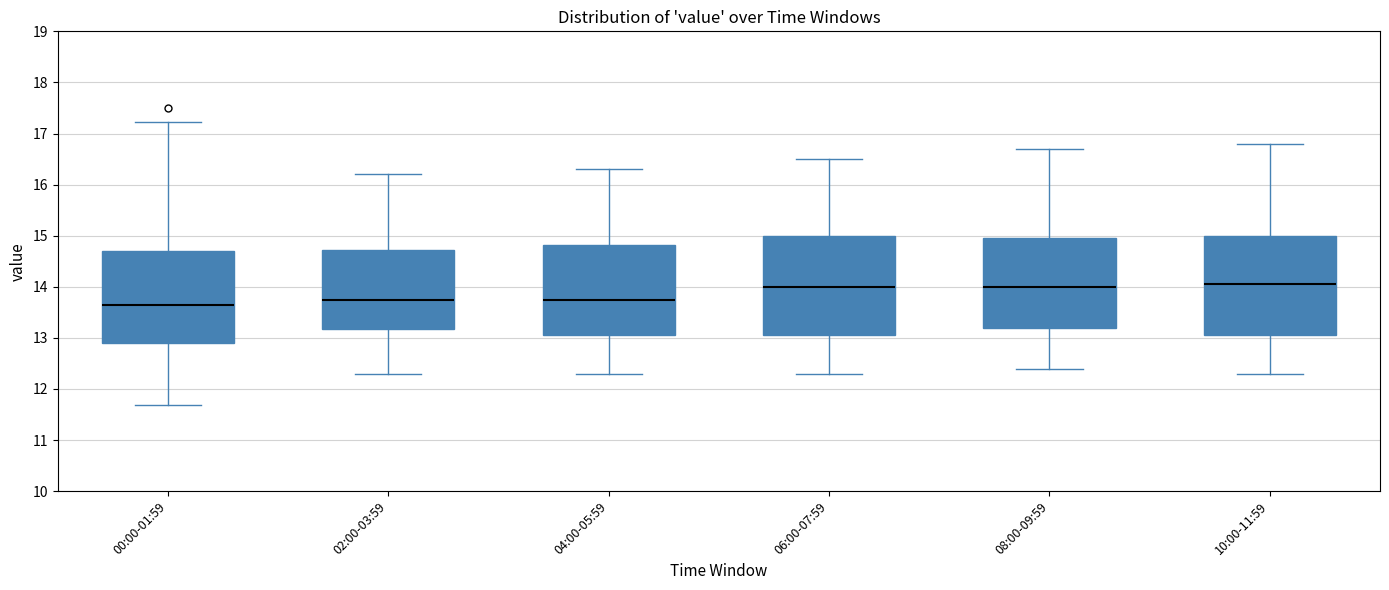

Reading left to right, read every box against the y-axis: the position of its median line, the range the box covers, and the ends of its whiskers. The values are not printed on the chart, so give them approximately, as read against the axis.

00:00-01:59: median 13.7, box 12.9 to 14.7, whiskers 11.7 to 17.2
02:00-03:59: median 13.8, box 13.2 to 14.7, whiskers 12.3 to 16.2
04:00-05:59: median 13.8, box 13.1 to 14.8, whiskers 12.3 to 16.3
06:00-07:59: median 14.0, box 13.1 to 15.0, whiskers 12.3 to 16.5
08:00-09:59: median 14.0, box 13.2 to 15.0, whiskers 12.4 to 16.7
10:00-11:59: median 14.1, box 13.1 to 15.0, whiskers 12.3 to 16.8